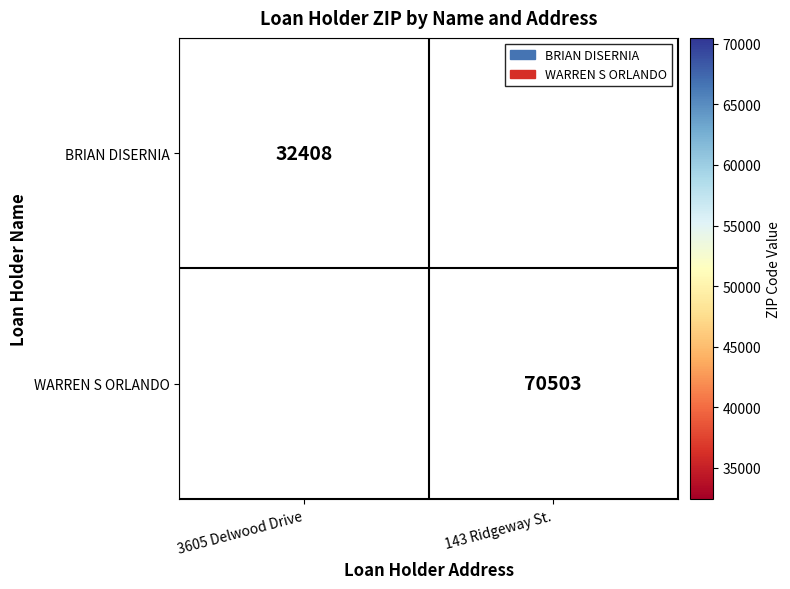

Is it true that BRIAN DISERNIA equals 32408 at 3605 Delwood Drive?

True